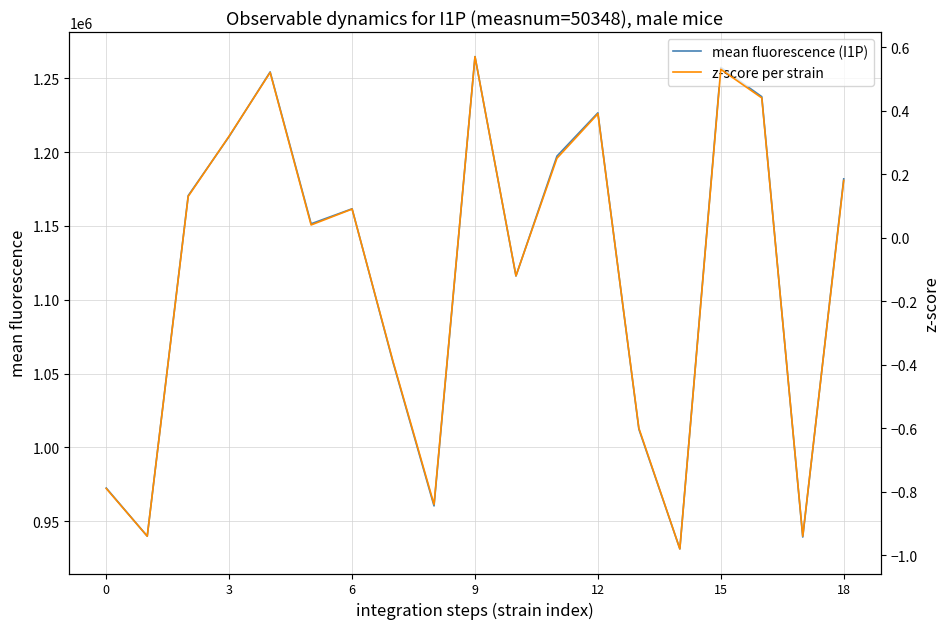

What is the highest value of the mean fluorescence (I1P) series?

1264589